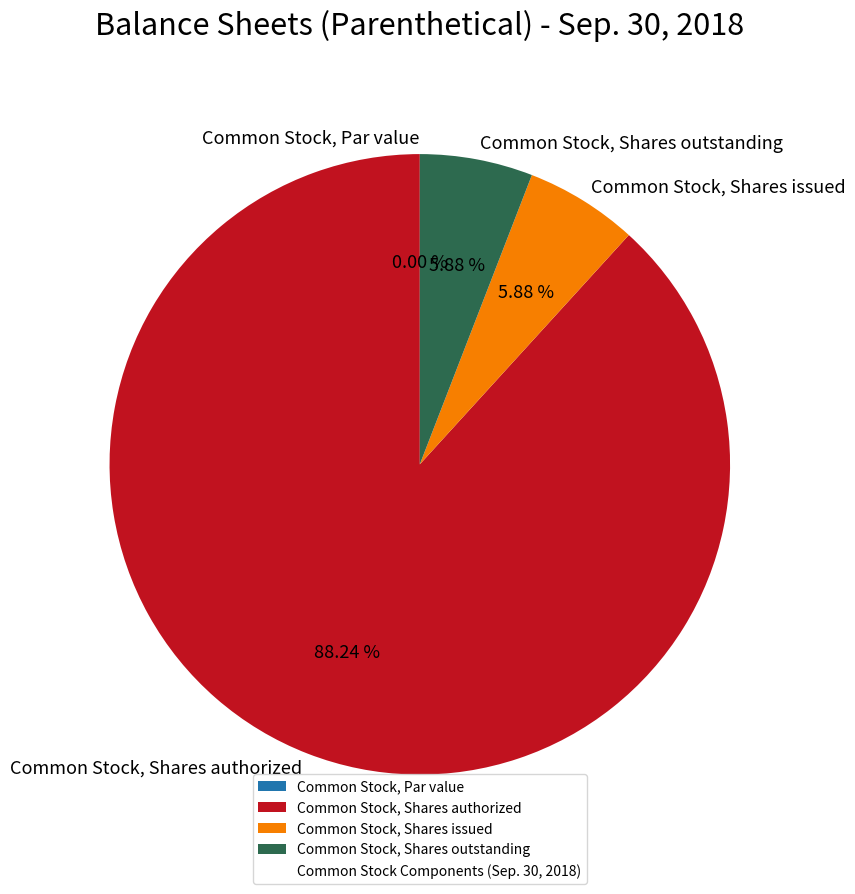

Is there a majority slice in this chart?

Yes